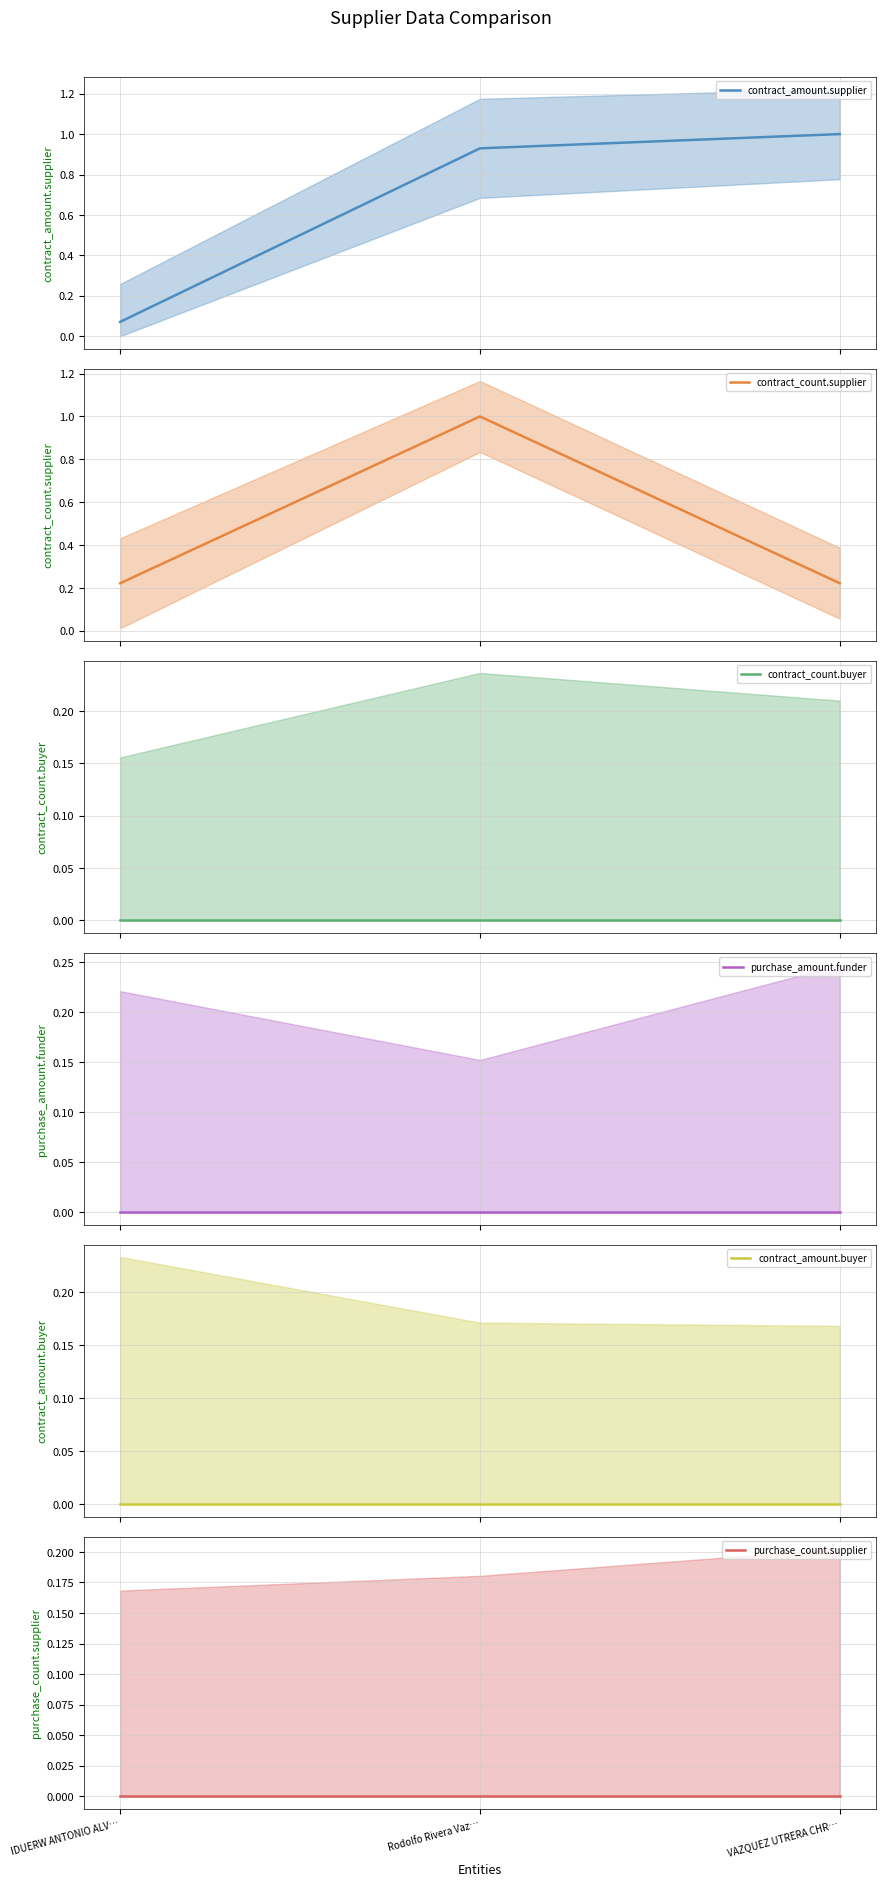

Reading left to right, transcribe all the data shown in this chart.

contract_amount.supplier: 0.1	0.9	1.0
contract_count.supplier: 0.2	1.0	0.2
contract_count.buyer: 0.0	0.0	0.0
purchase_amount.funder: 0.0	0.0	0.0
contract_amount.buyer: 0.0	0.0	0.0
purchase_count.supplier: 0.0	0.0	0.0